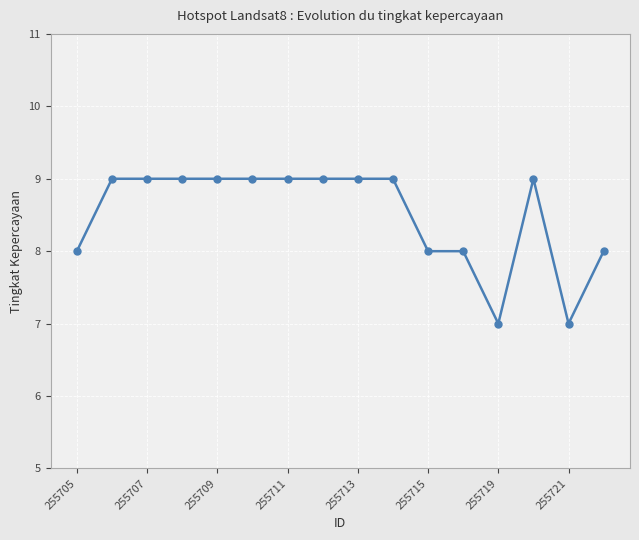

What is the value of the 4th point from the left?

9